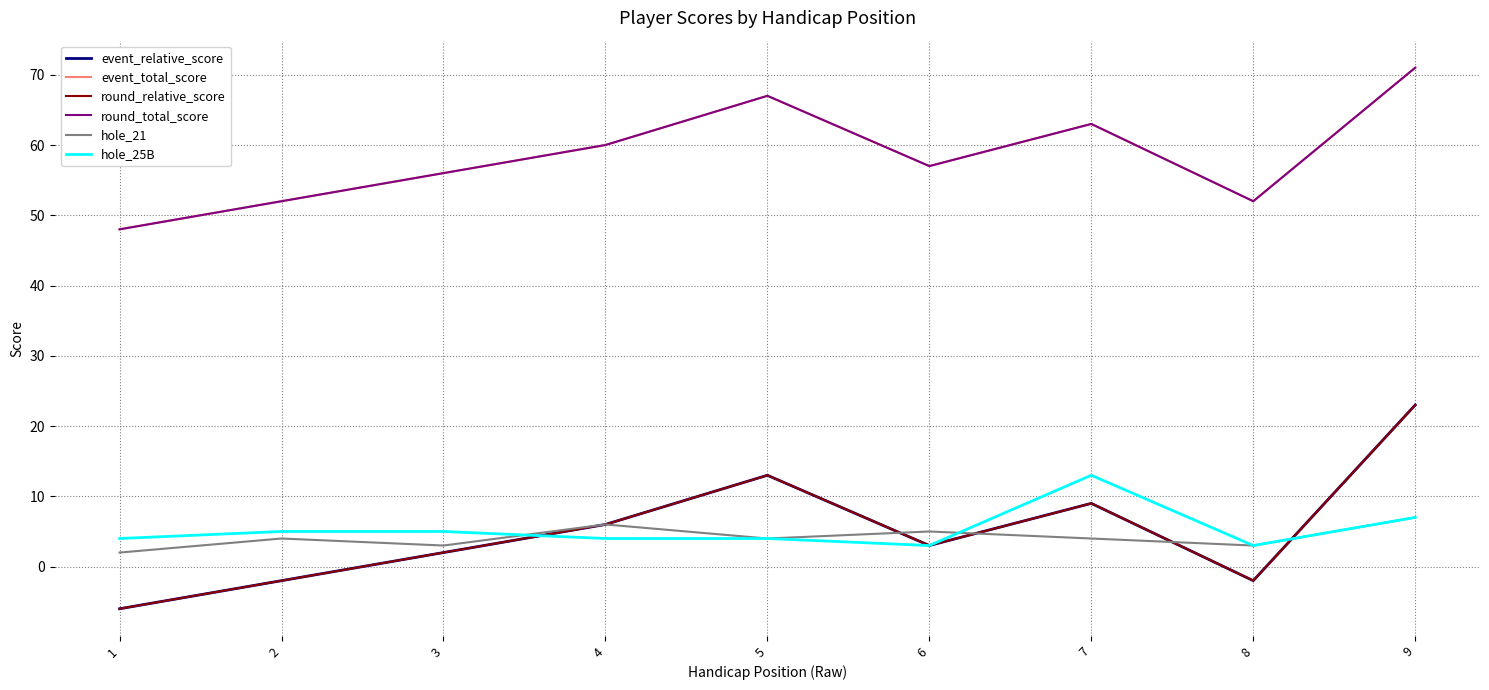

Is this an area chart (filled region under the line)?

No